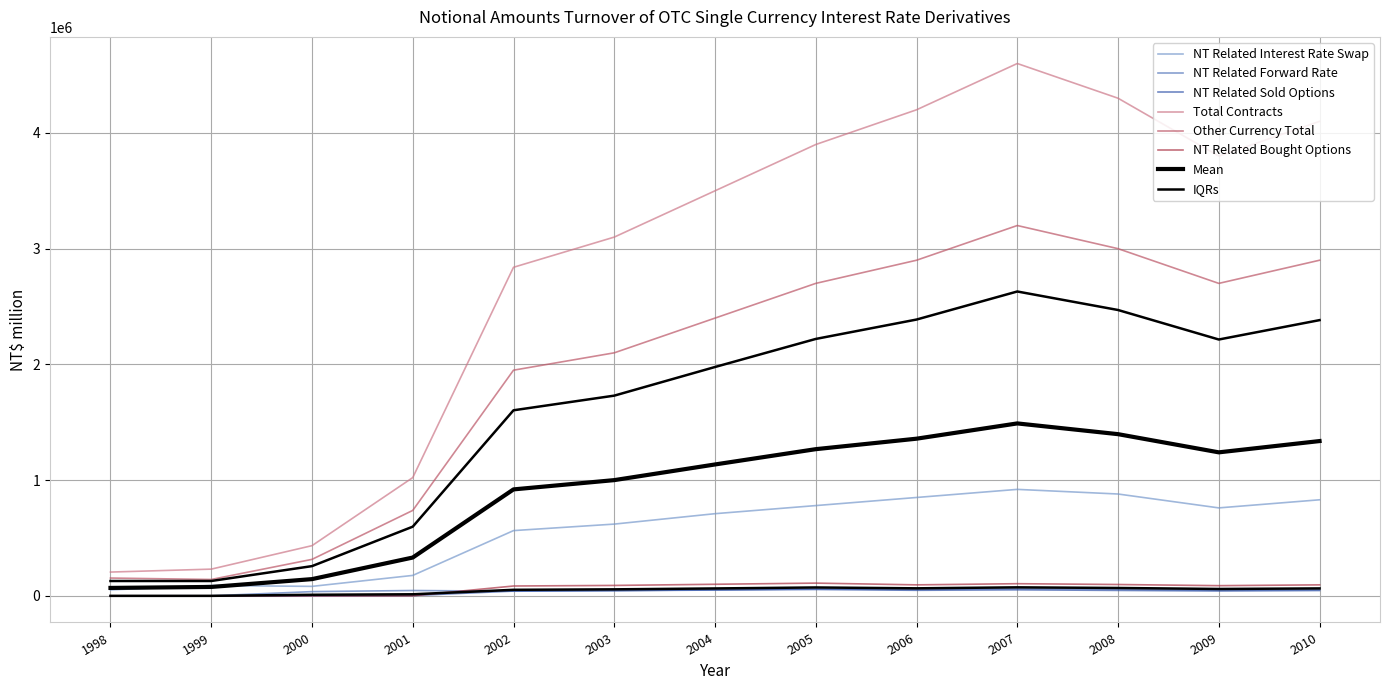

Is this an area chart (filled region under the line)?

No